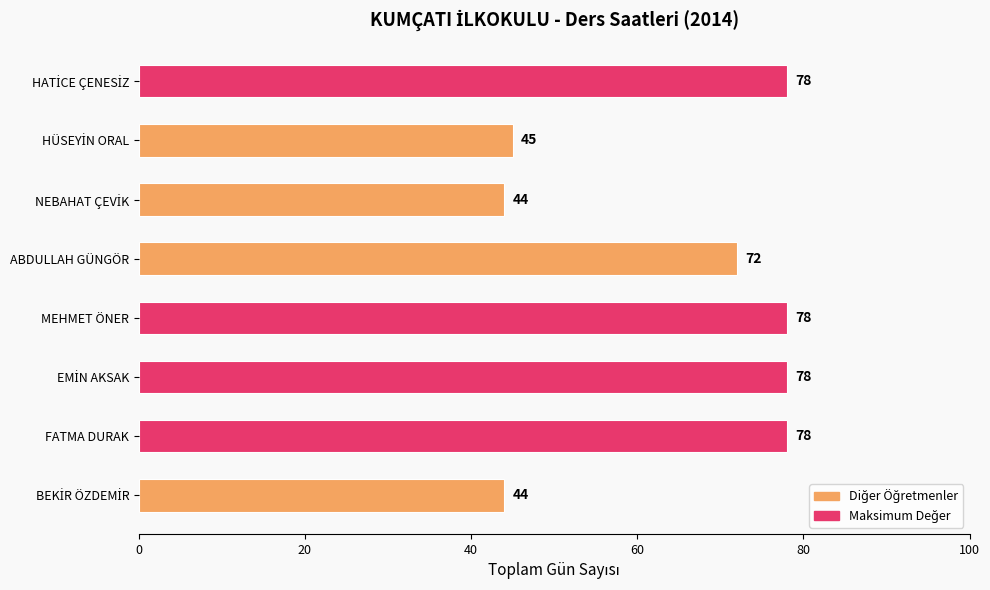

Where is the data nearest to the value 61?

ABDULLAH GÜNGÖR